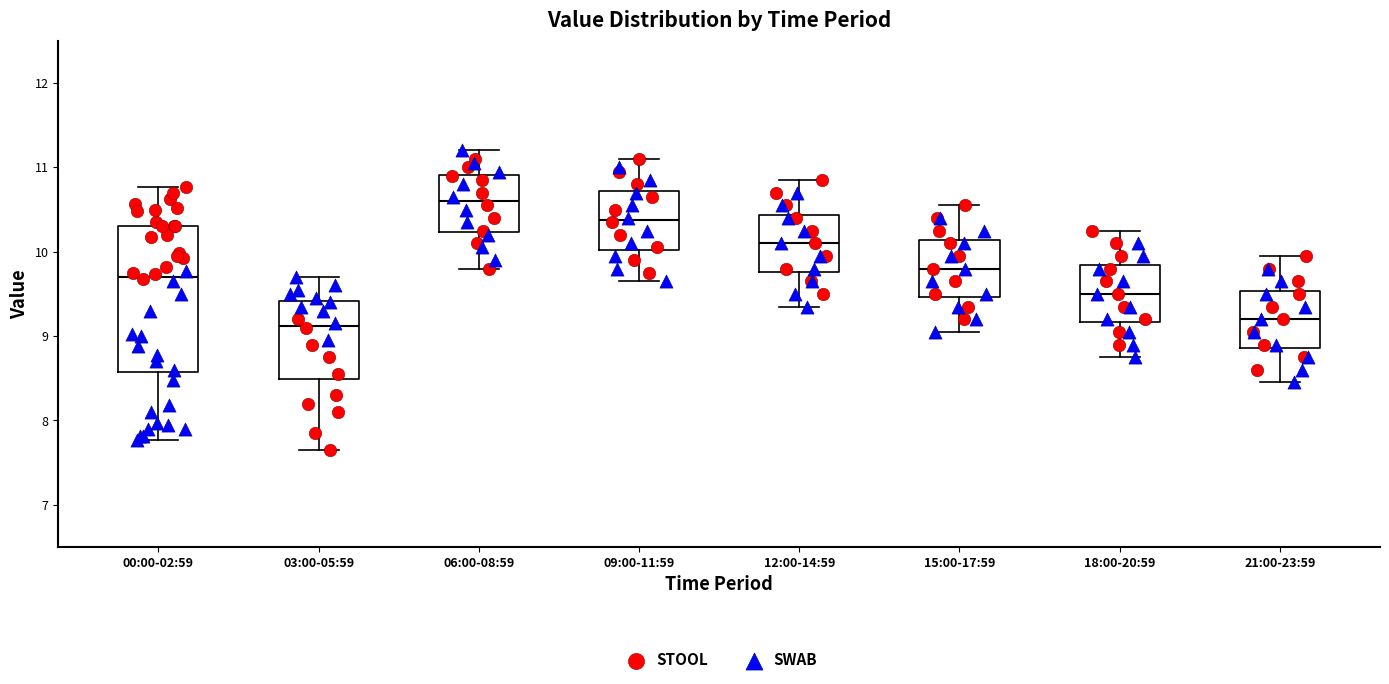

Where does the lower whisker of the box for 18:00-20:59 end on the y-axis? The values are not printed on the chart, so give them approximately, as read against the axis.

8.8